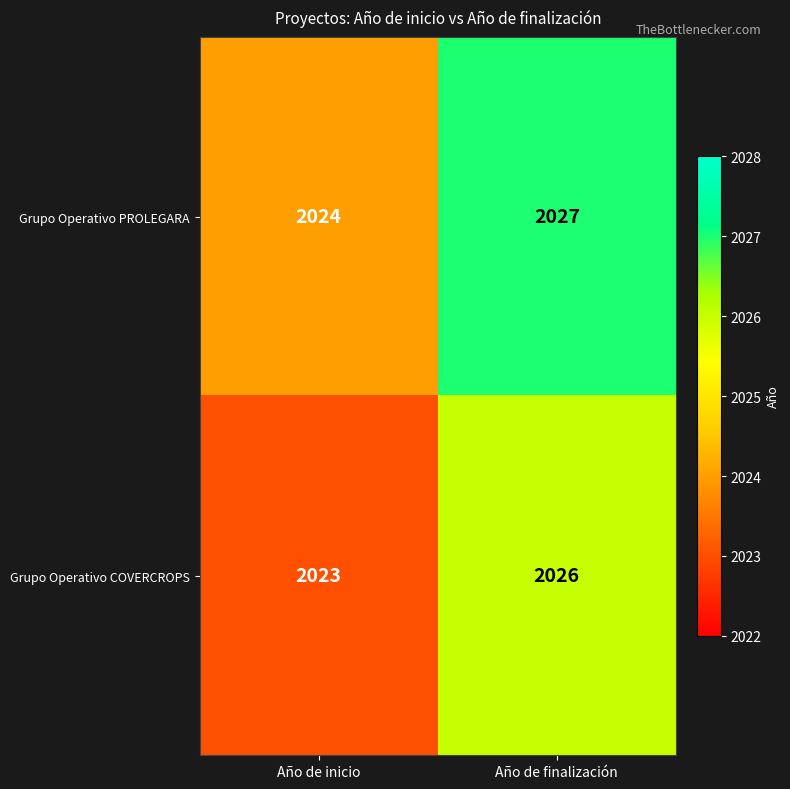

Reading left to right, list all the values displayed in this chart.

Grupo Operativo PROLEGARA: Año de inicio=2024	Año de finalización=2027
Grupo Operativo COVERCROPS: Año de inicio=2023	Año de finalización=2026